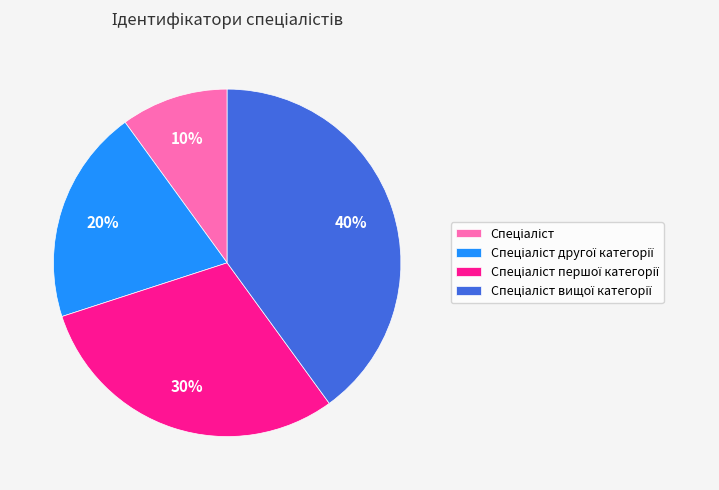

Is there a majority slice in this chart?

No